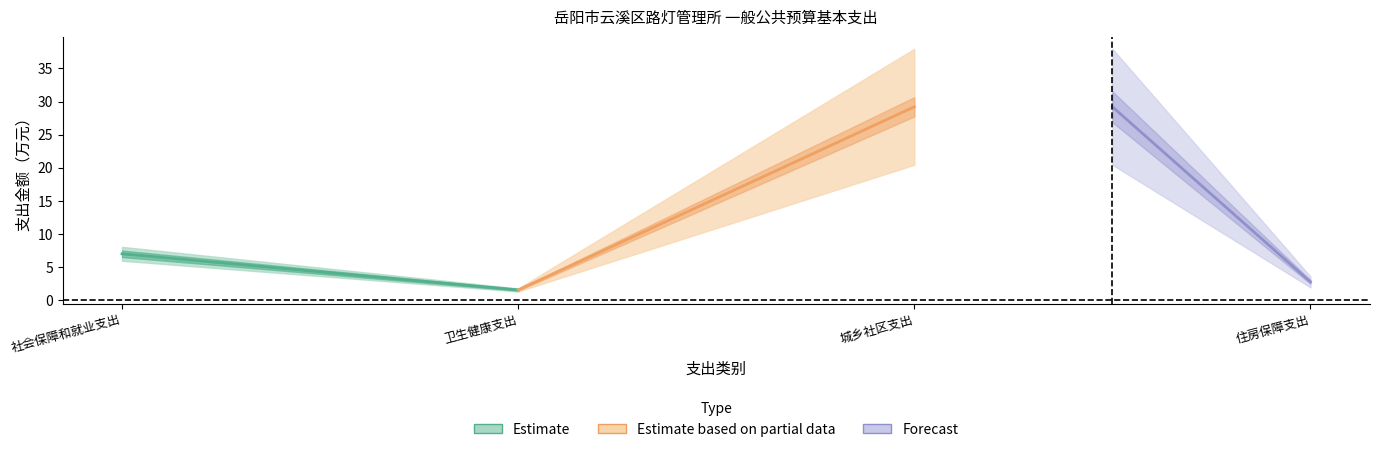

What is the change in value from 社会保障和就业支出 to 城乡社区支出?

+22.2